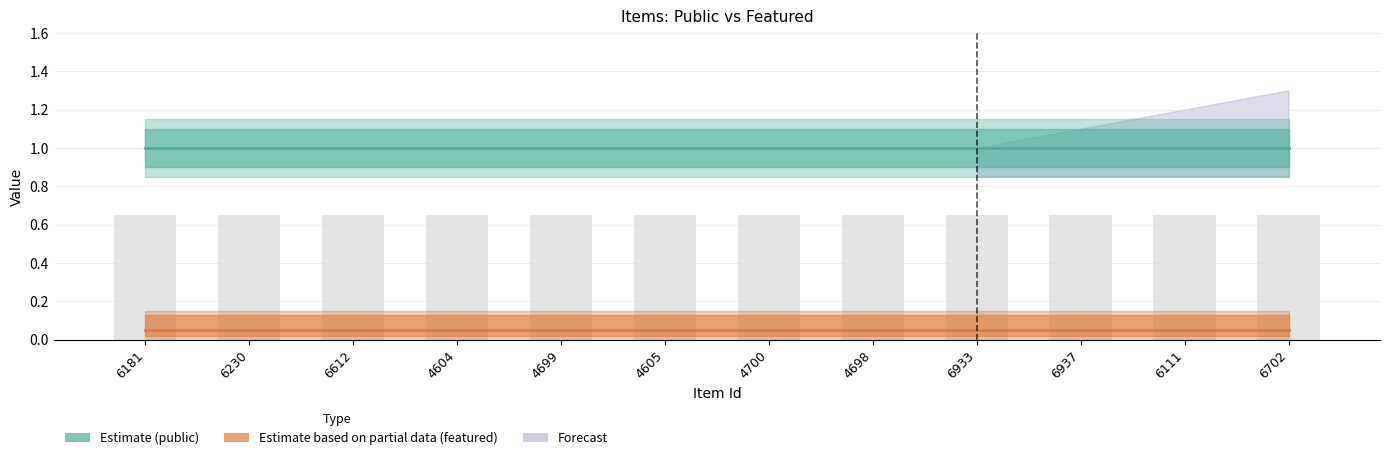

What is the average value of the public series?

1